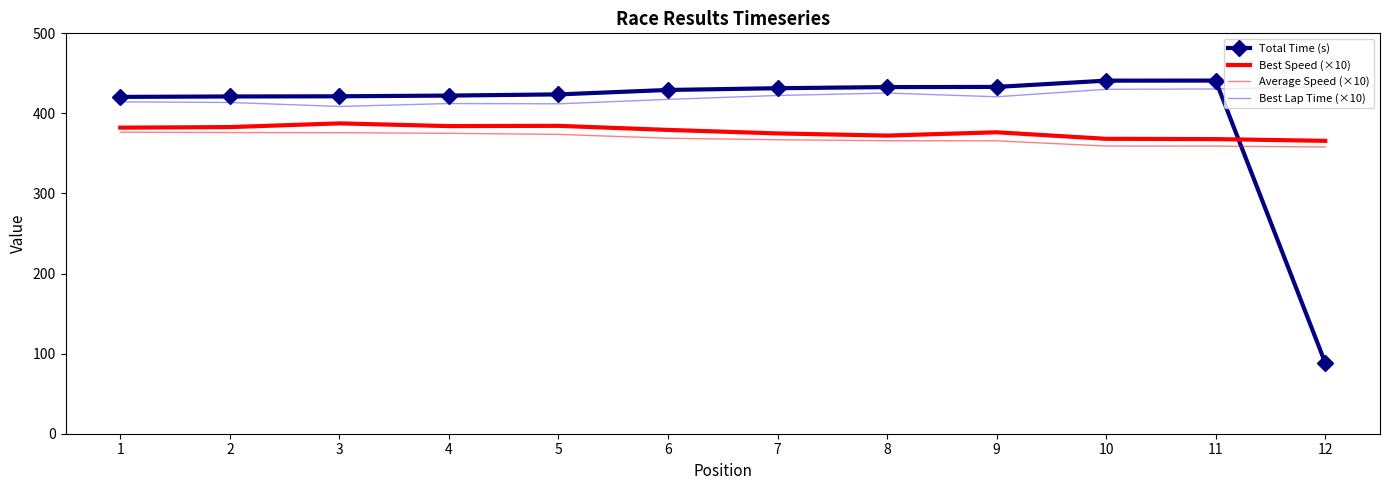

Where is Best Speed (×10) nearest to the value 376?

9